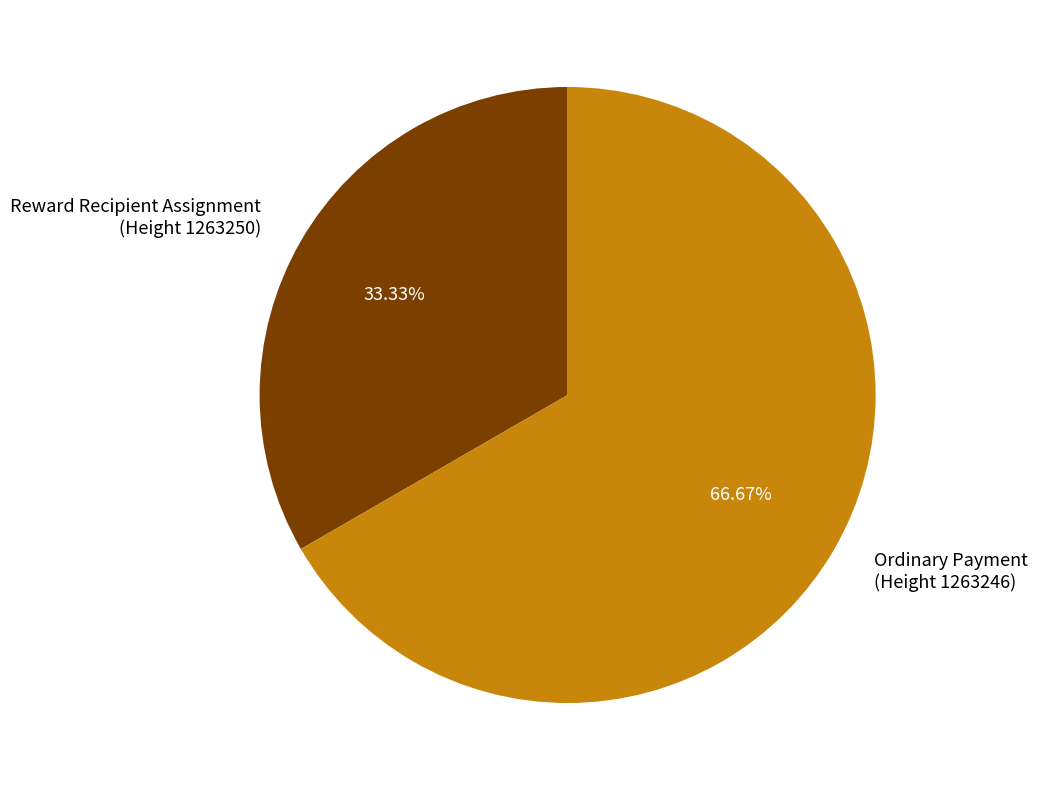

How many slices are in this pie chart?

2